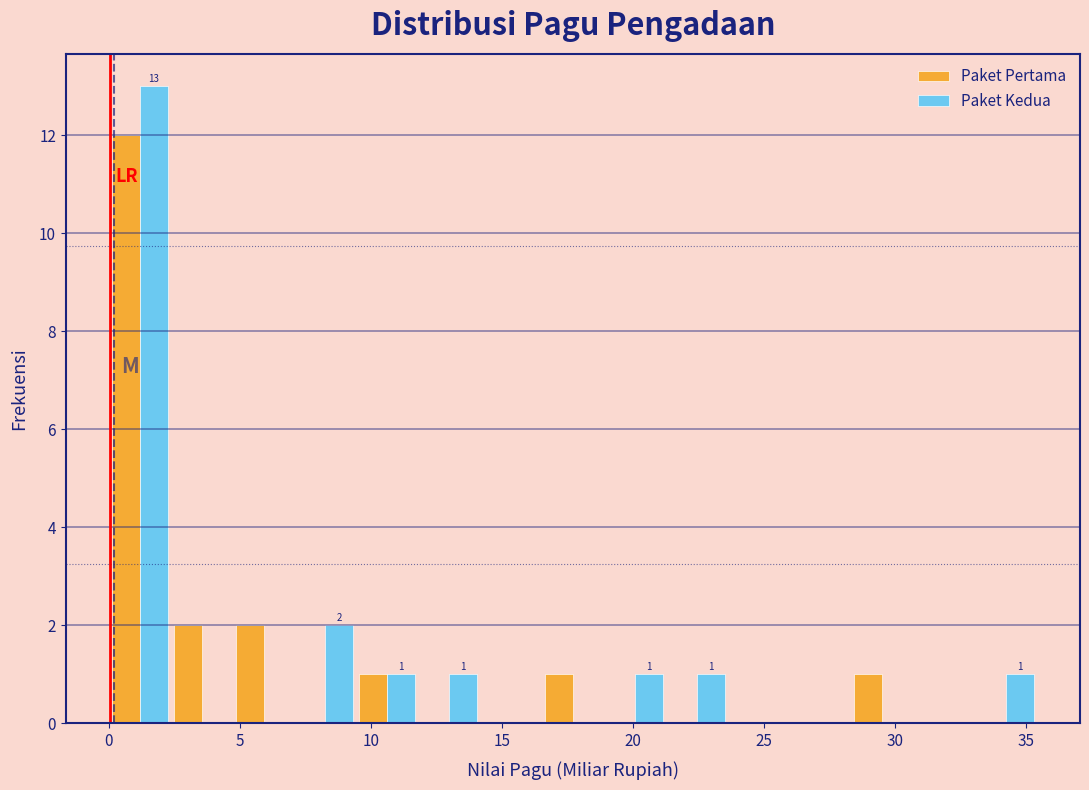

In the Paket Kedua series, which range on the x-axis has the tallest bar?

0.0 to 2.5